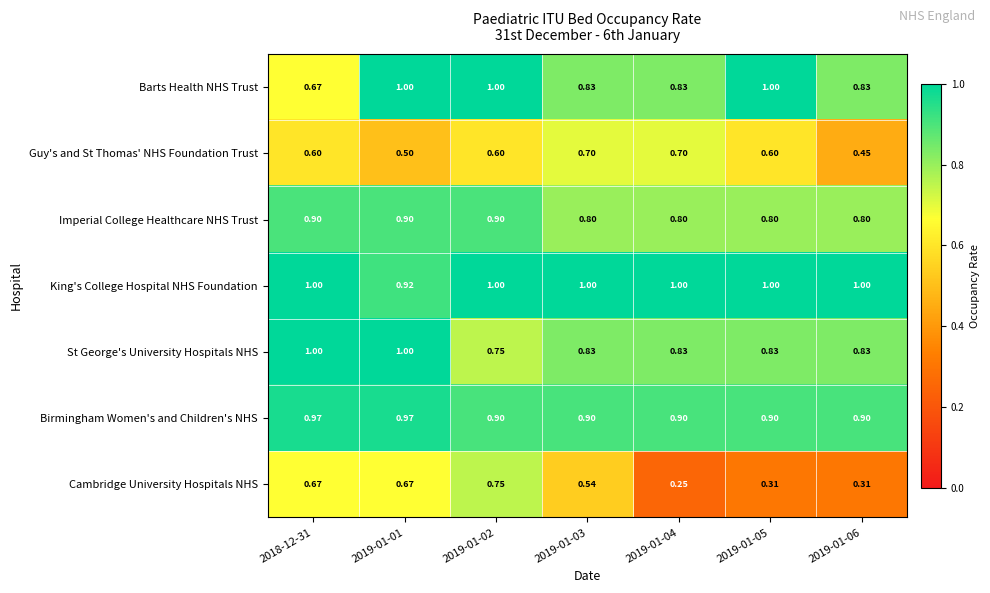

Which series has the largest total across all categories?

King's College Hospital NHS Foundation